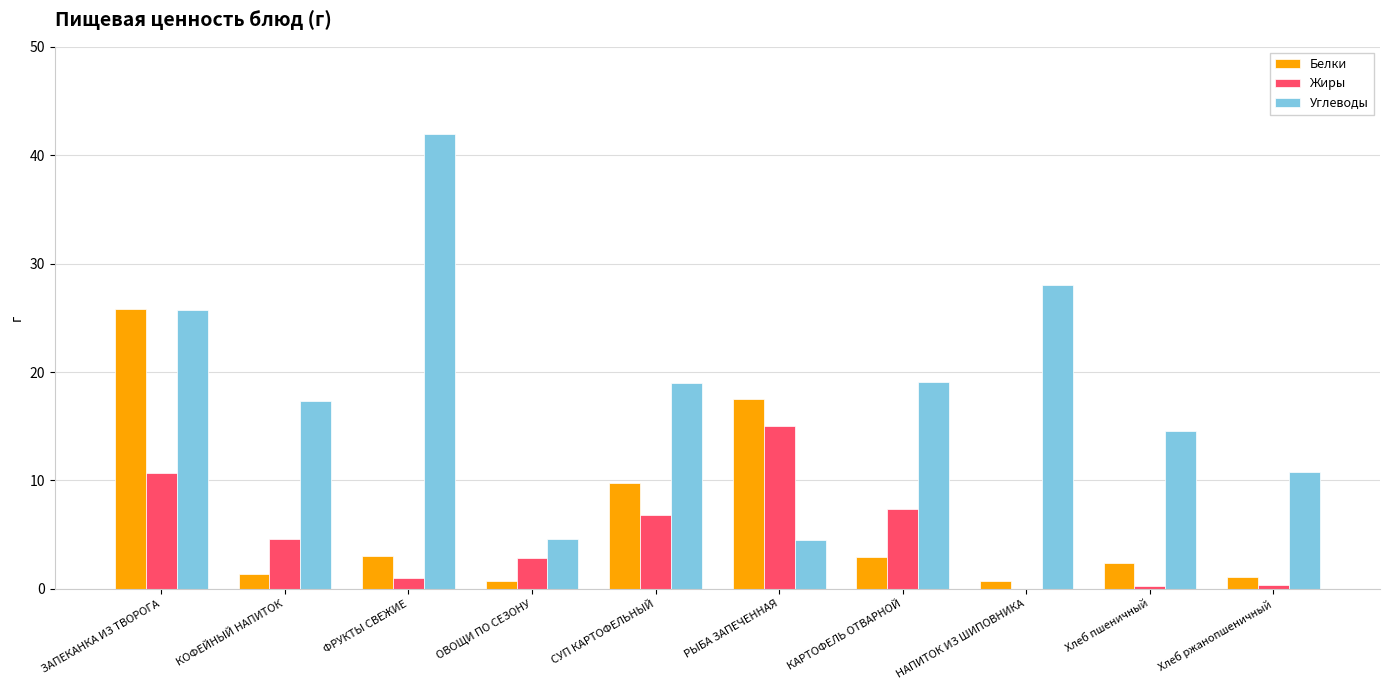

Which series has the widest spread of values?

Углеводы